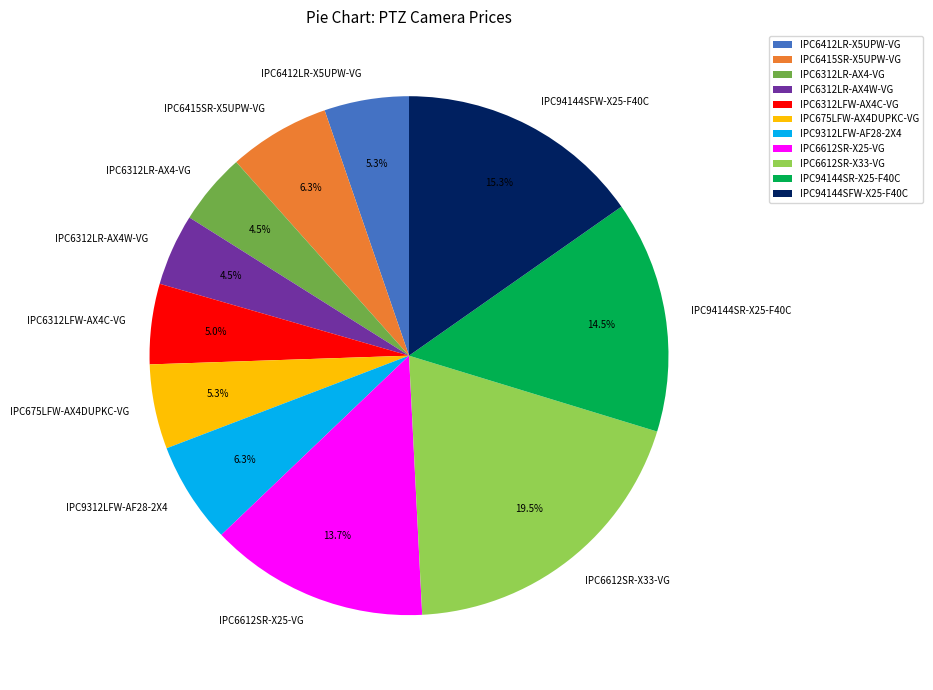

To the nearest percent, what percentage of the pie is IPC6415SR-X5UPW-VG?

6%